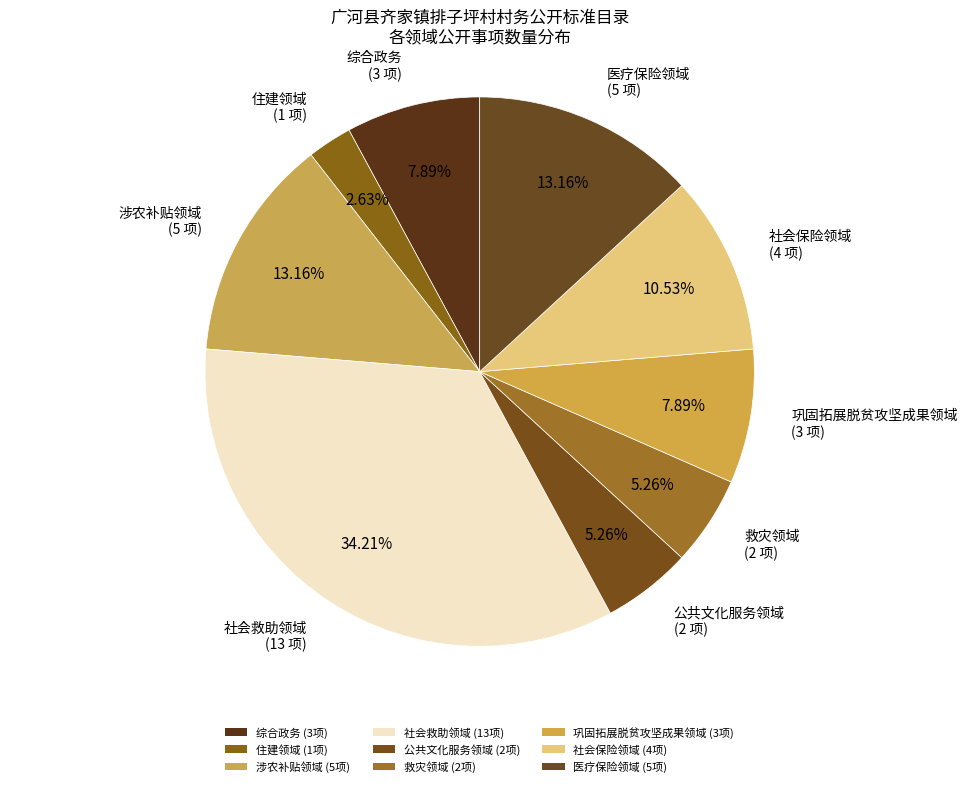

Rank the categories by value from highest to lowest.

社会救助领域, 涉农补贴领域, 医疗保险领域, 社会保险领域, 综合政务, 巩固拓展脱贫攻坚成果领域, 公共文化服务领域, 救灾领域, 住建领域